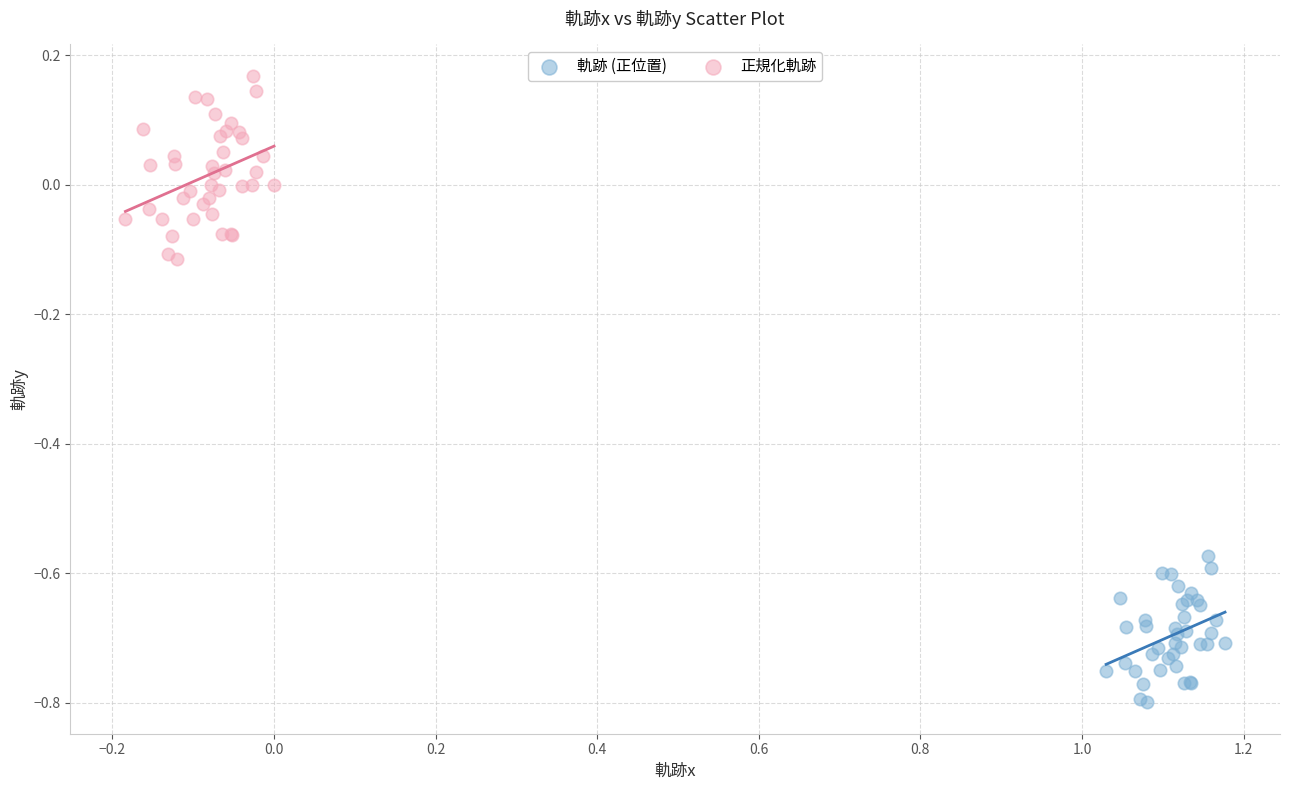

Which series reaches the minimum Y coordinate?

軌跡 (正位置)